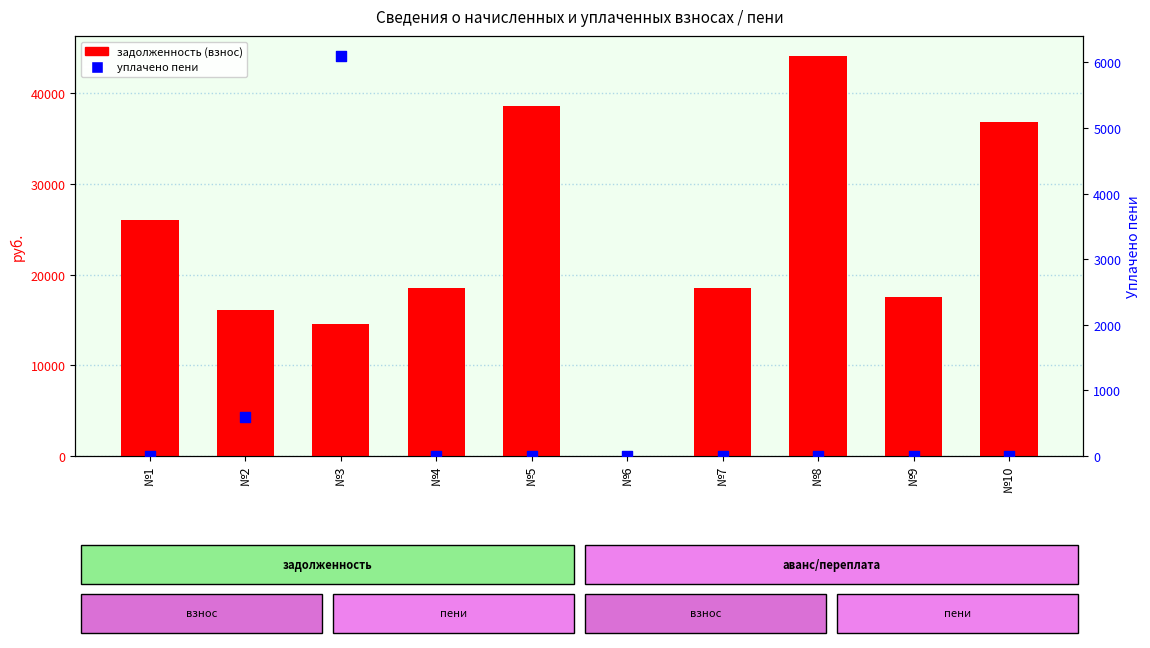

Which series has the largest total across all categories?

задолженность (взнос)